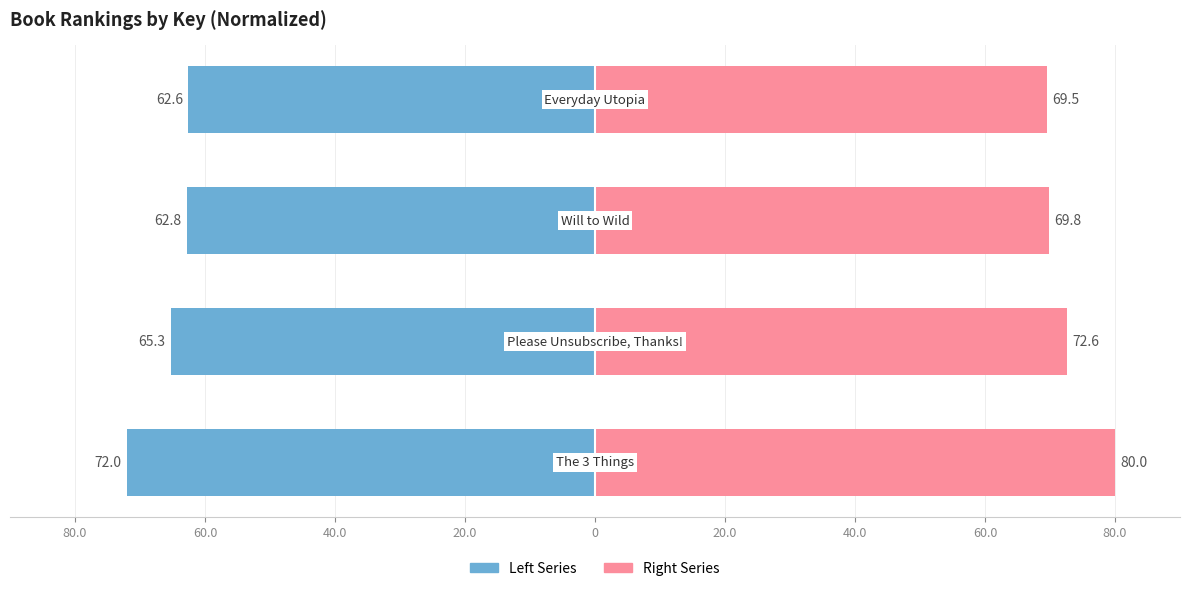

At 80.0, list the series in order from largest to smallest.

Key (Right), Key (Left)